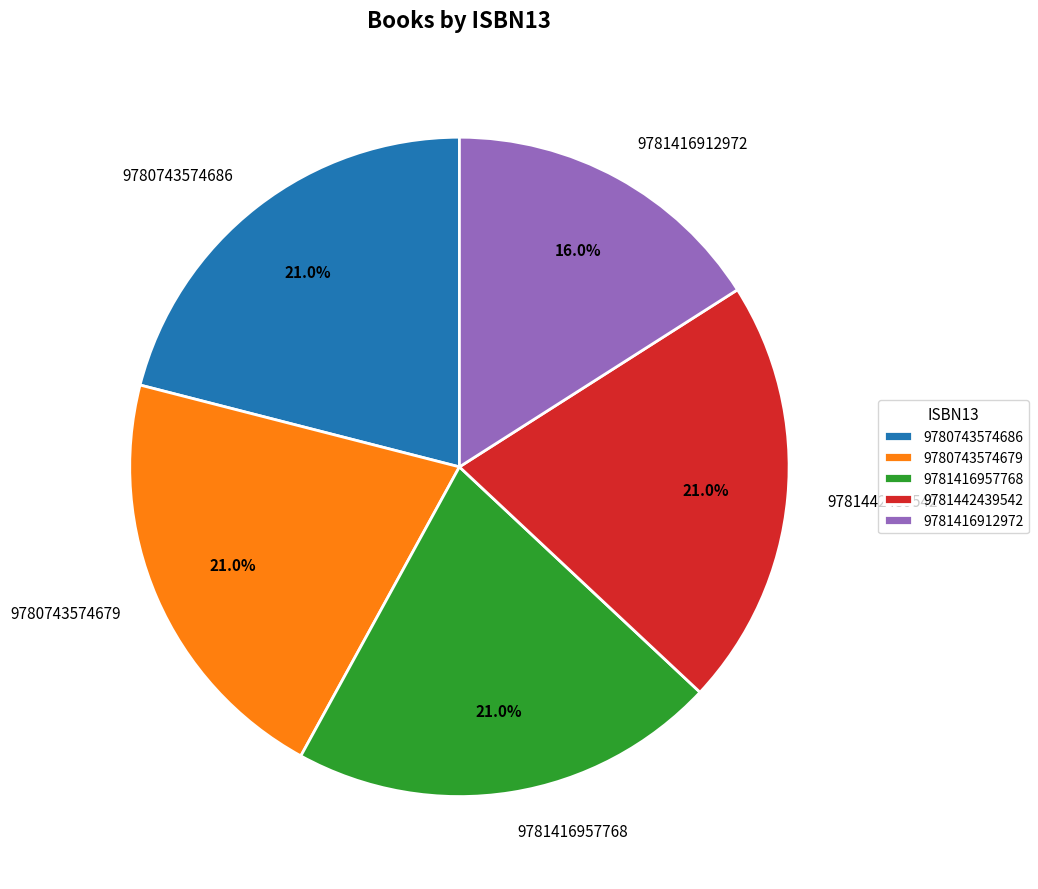

To the nearest percent, what portion does 9781442439542 represent?

21%